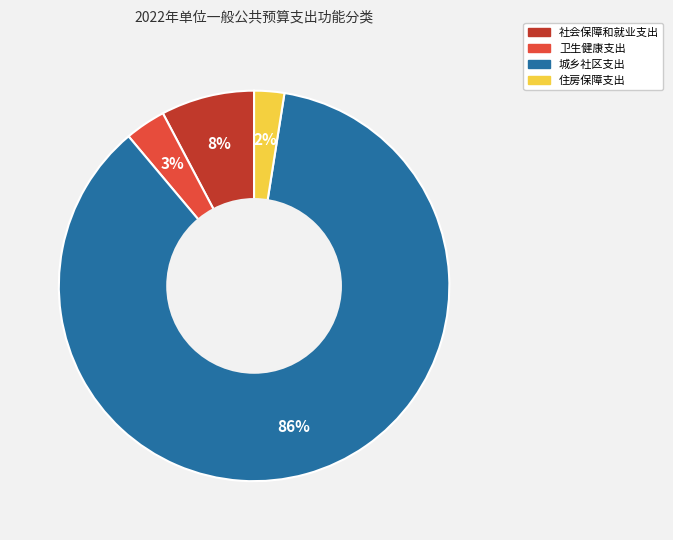

To the nearest percent, what is the difference between the 城乡社区支出 and 社会保障和就业支出 slice percentages?

79%